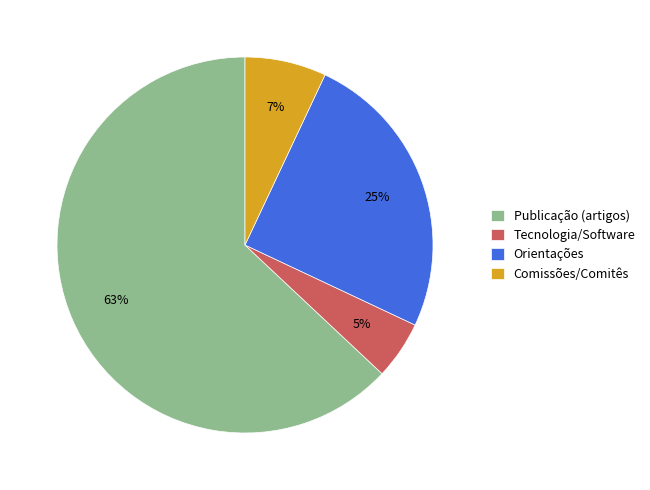

Count the number of slices in the pie.

4